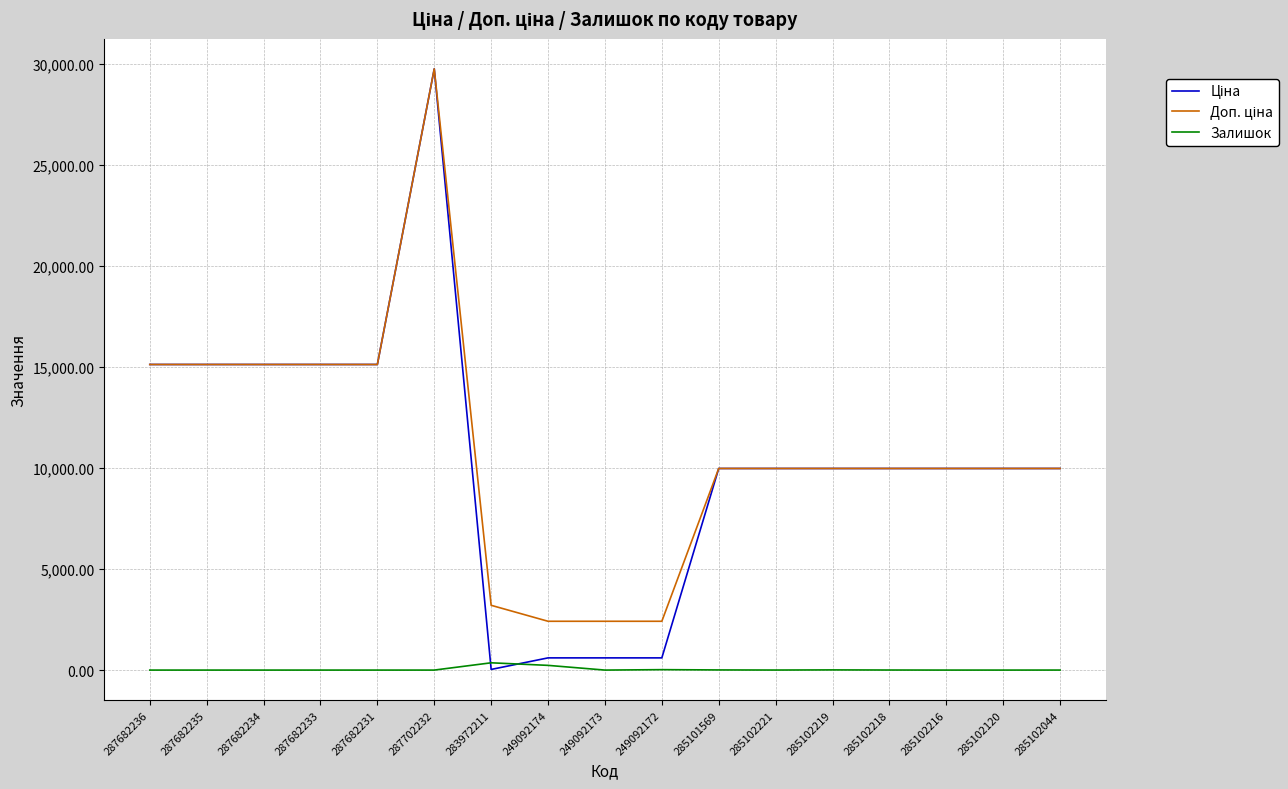

At which category is the sum across all series the highest?

287702232